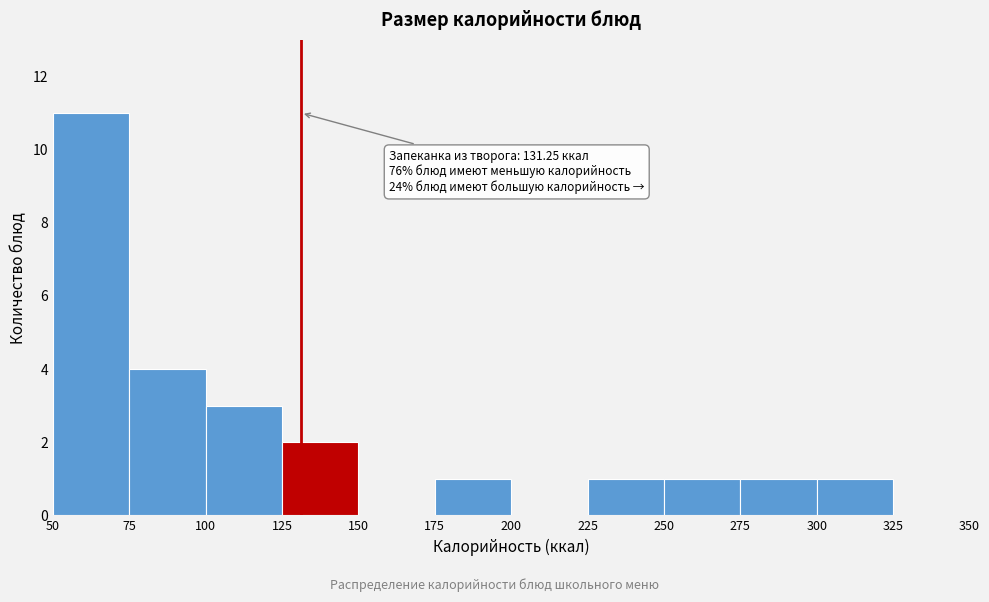

Over which range of the x-axis is the bar tallest?

50 to 75